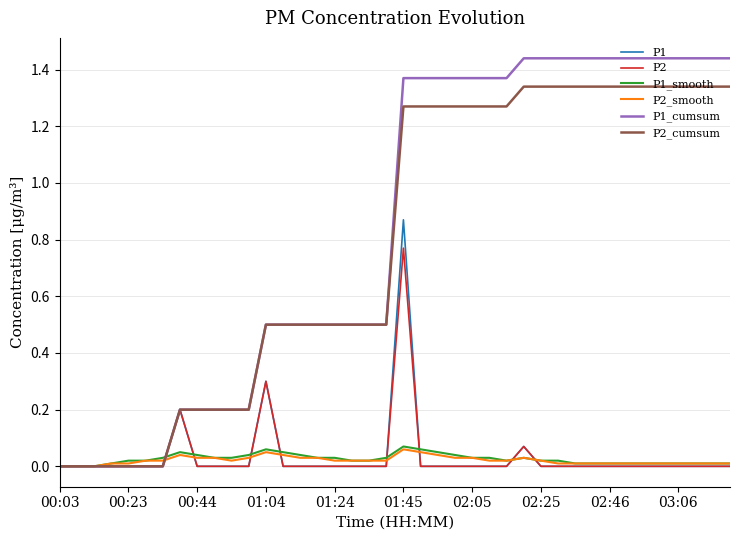

Which series has the widest spread of values?

P1_cumsum